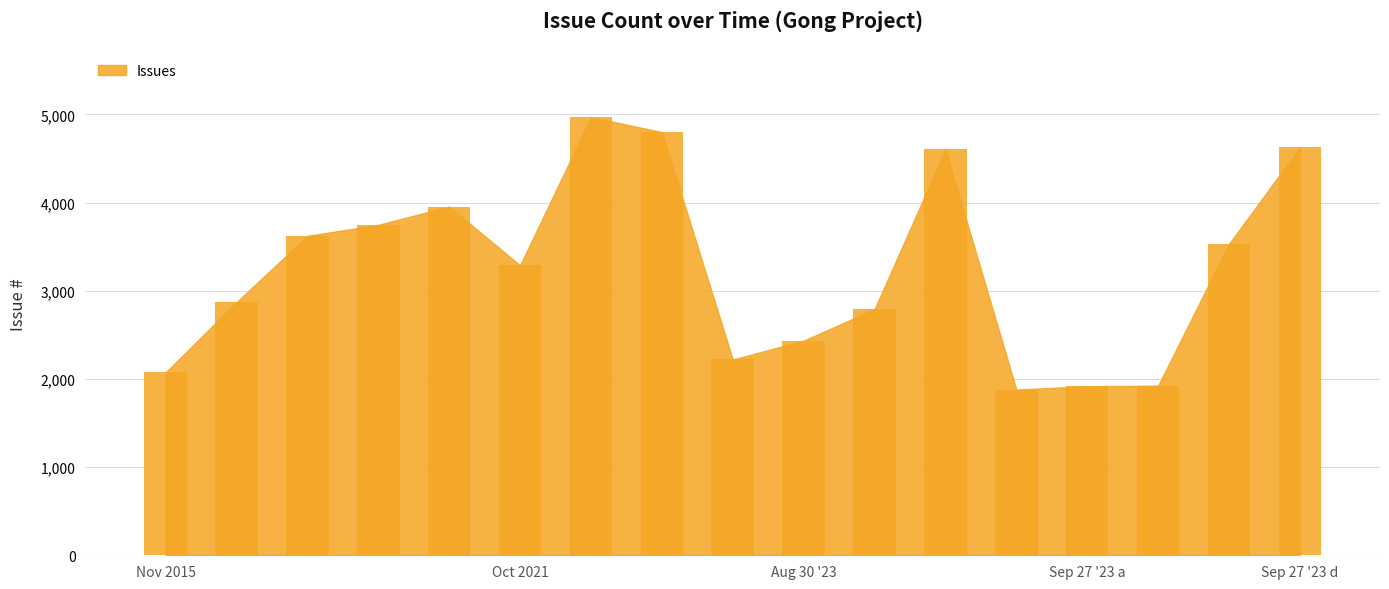

What is the minimum value shown in the chart?

1879